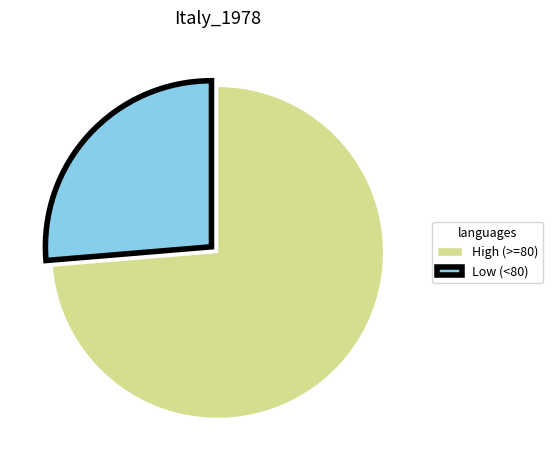

Rank the categories by value from highest to lowest.

High (>=80), Low (<80)